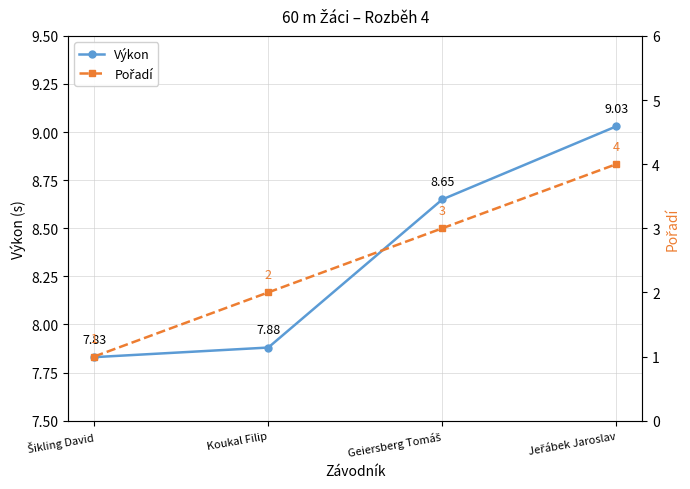

True or false: Výkon and Pořadí cross at least once.

False